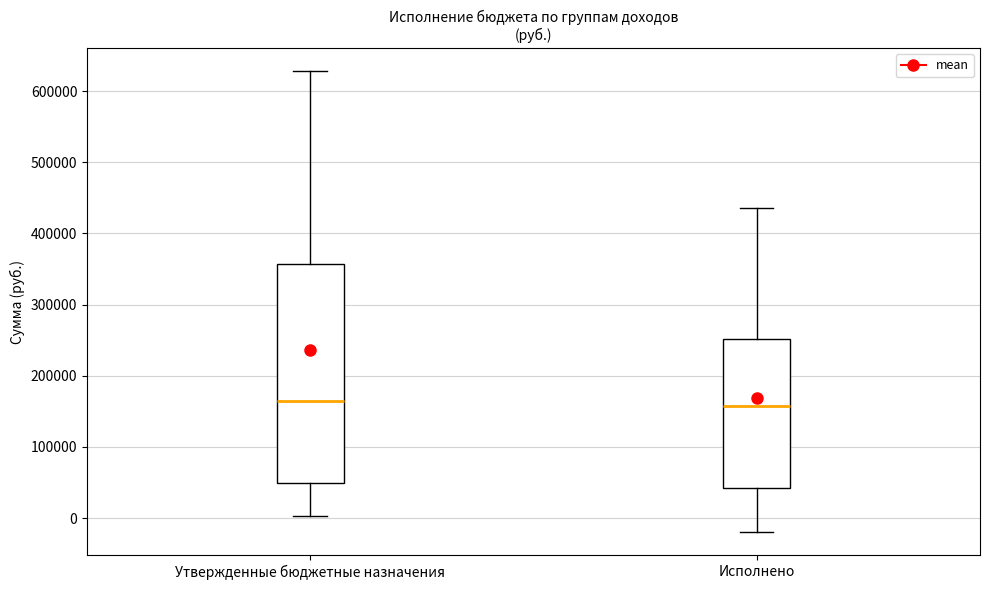

Reading left to right, read every box against the y-axis: the position of its median line, the range the box covers, and the ends of its whiskers. The values are not printed on the chart, so give them approximately, as read against the axis.

Утвержденные бюджетные назначения: median 160000, box 50000 to 360000, whiskers 0 to 630000
Исполнено: median 160000, box 40000 to 250000, whiskers -20000 to 440000